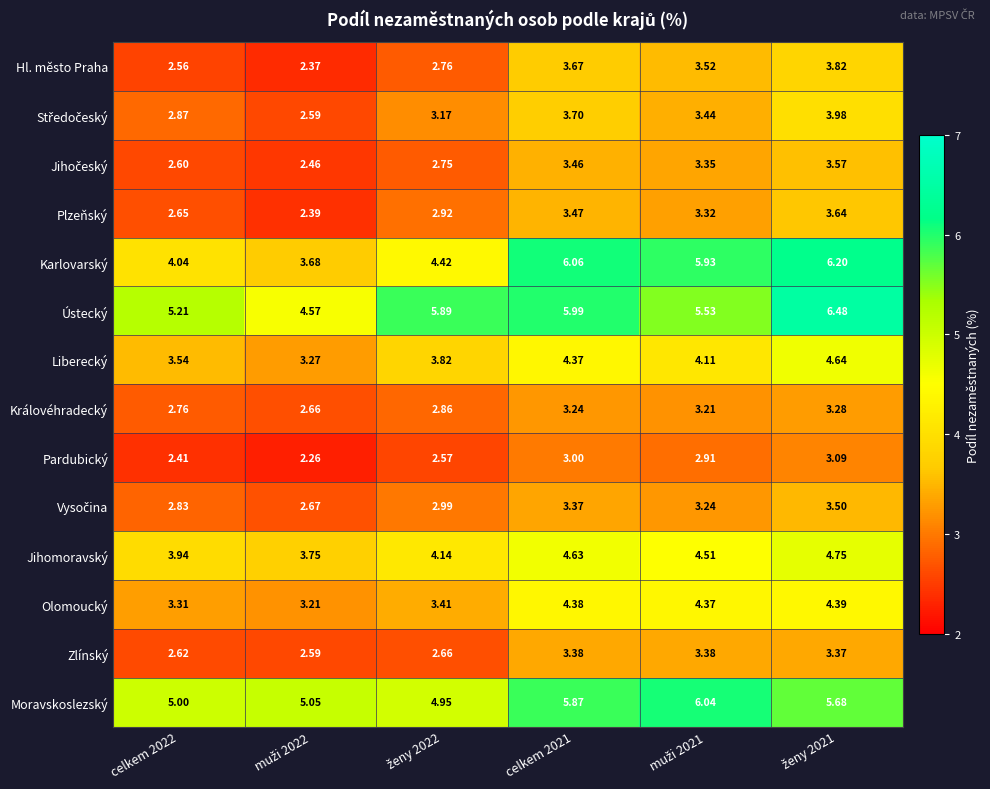

Which series has the largest total across all categories?

Ústecký